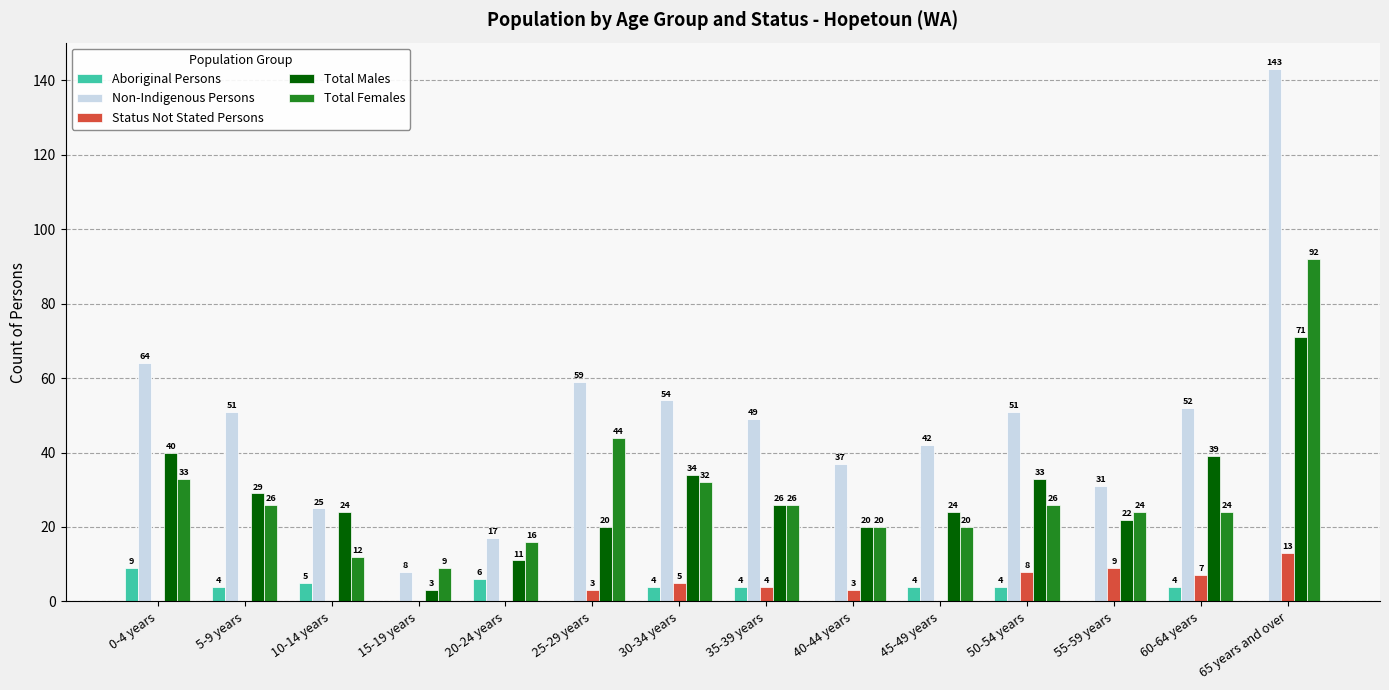

What are all the series names shown in the legend?

Aboriginal Persons, Non-Indigenous Persons, Status Not Stated Persons, Total Males, Total Females